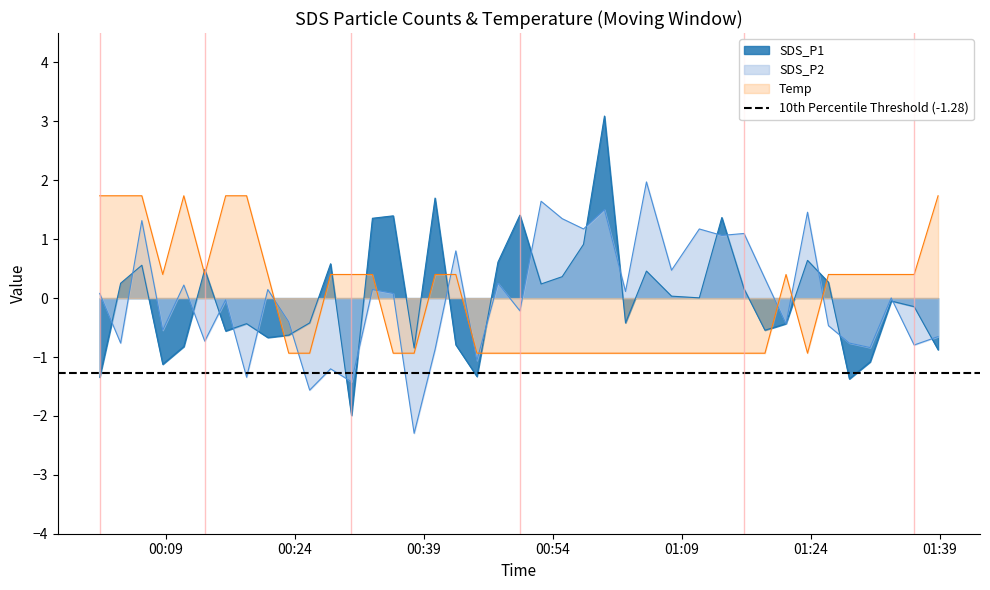

What is the label of the 3rd point from the left?

2023/08/19 00:06:12